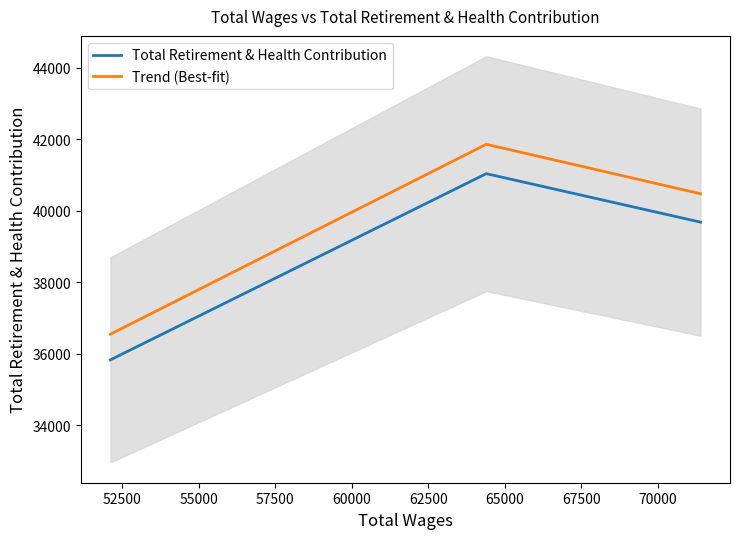

What is the difference between the second highest and minimum values in the Trend (Best-fit) series?

3926.0